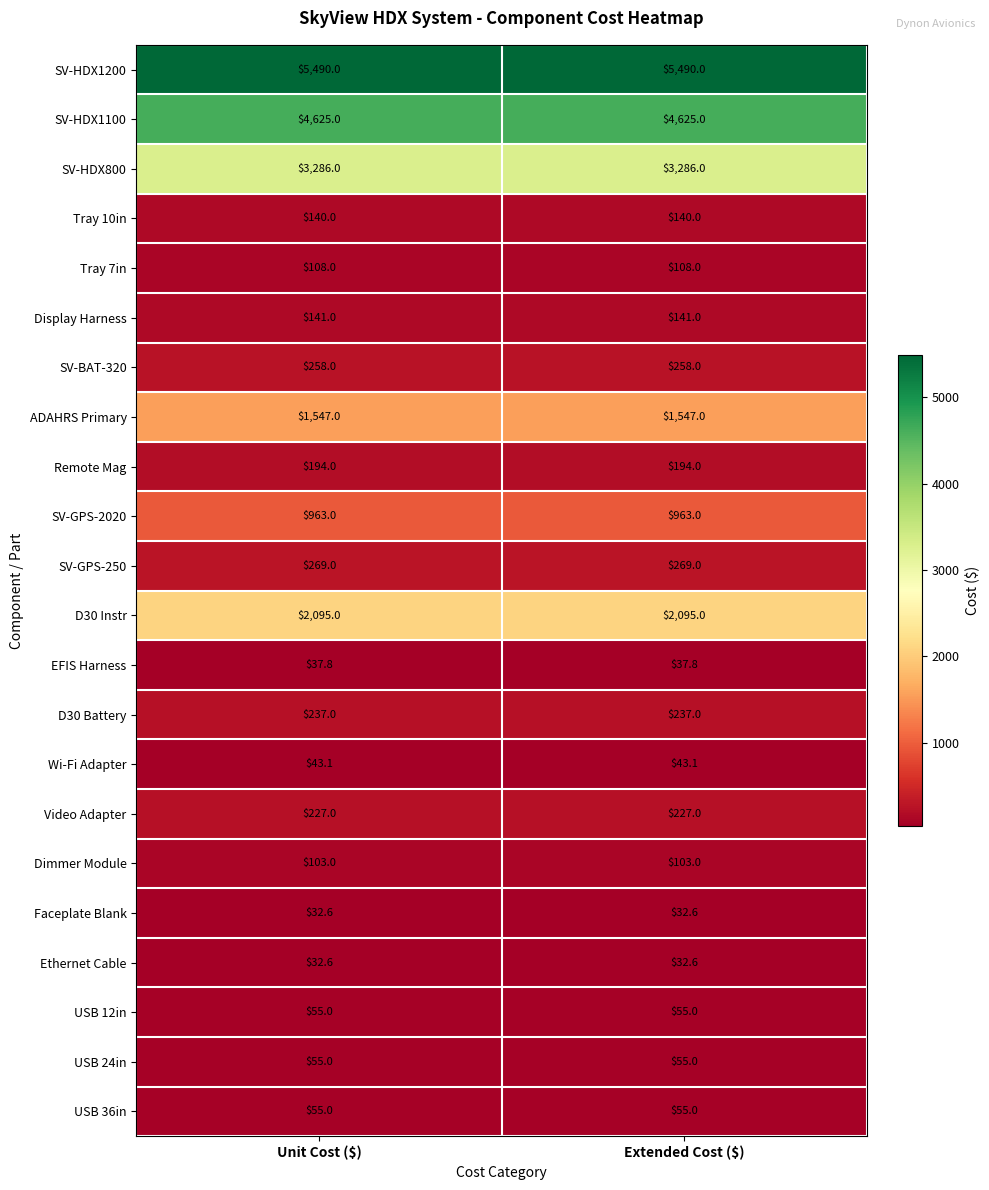

What is the difference between the highest and lowest values at Unit Cost ($)?

5457.4